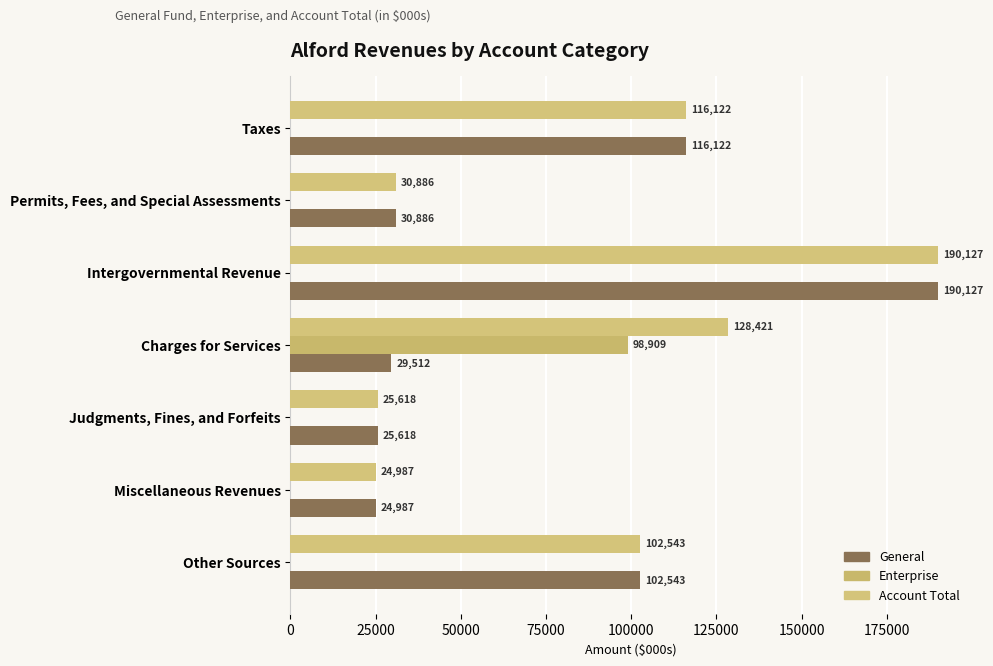

Which label corresponds to the largest value in the chart?

Intergovernmental Revenue